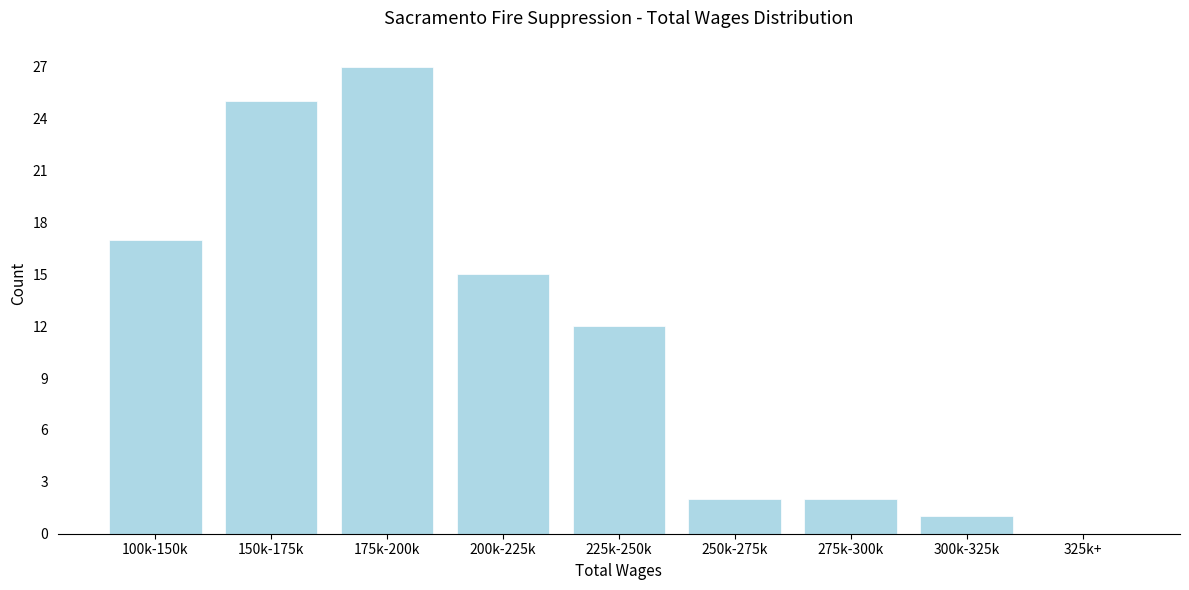

Reading right to left, what are all the values shown in this chart?

325k+=0	300k-325k=1	275k-300k=2	250k-275k=2	225k-250k=12	200k-225k=15	175k-200k=27	150k-175k=25	100k-150k=17